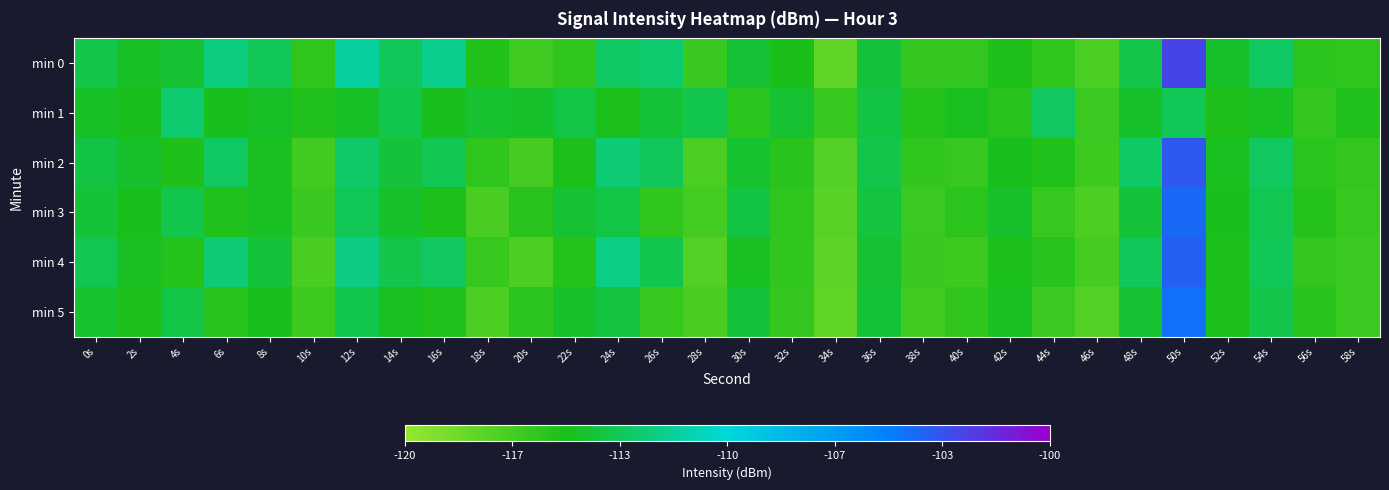

Rank the series by their maximum value, from highest to lowest.

min 0, min 2, min 4, min 3, min 5, min 1